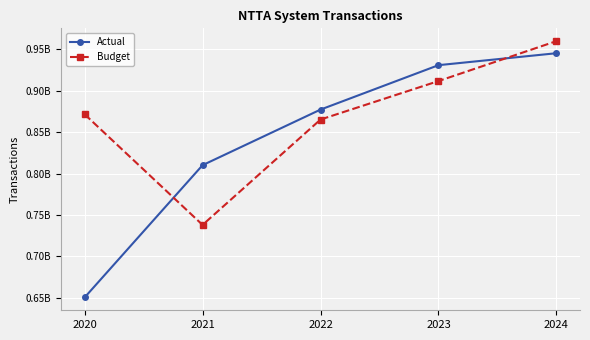

At which label does Actual first exceed 877256430?

2023